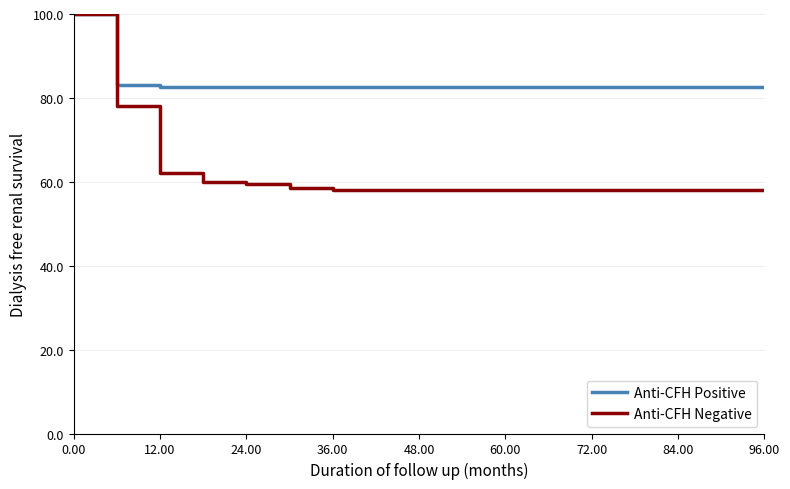

Which series has the widest spread of values?

Anti-CFH Negative